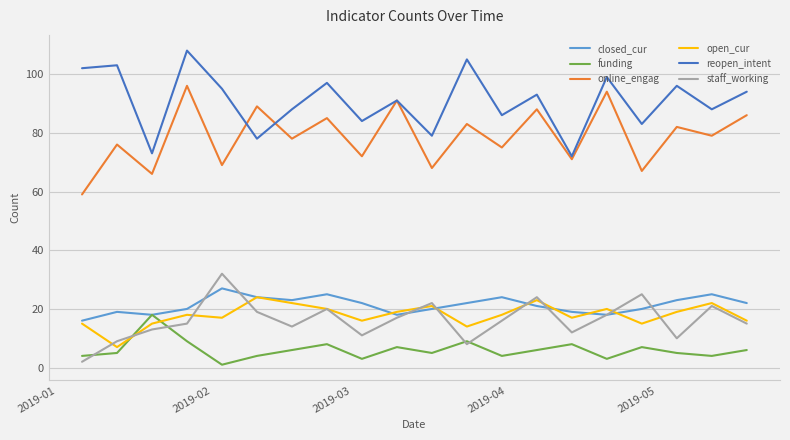

At how many categories does at least one series exceed 61?

20